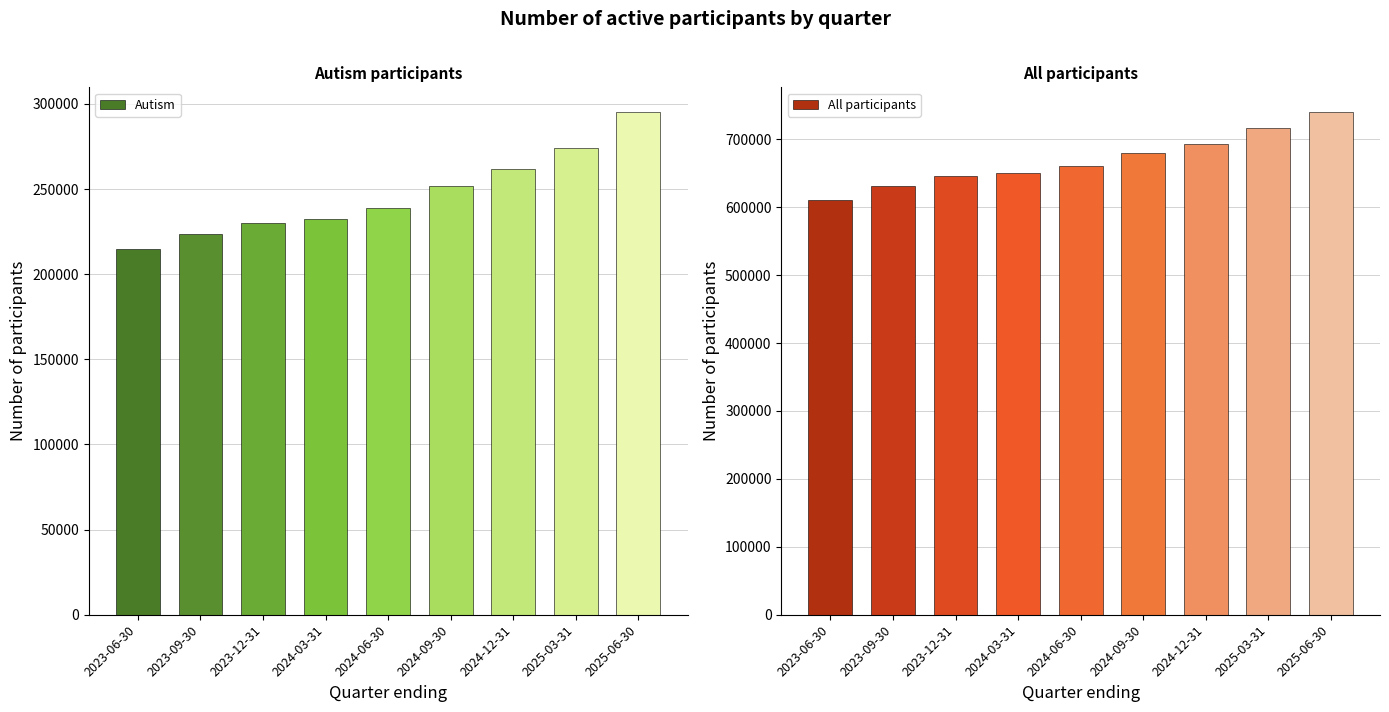

At which category is the sum across all series the highest?

2025-06-30